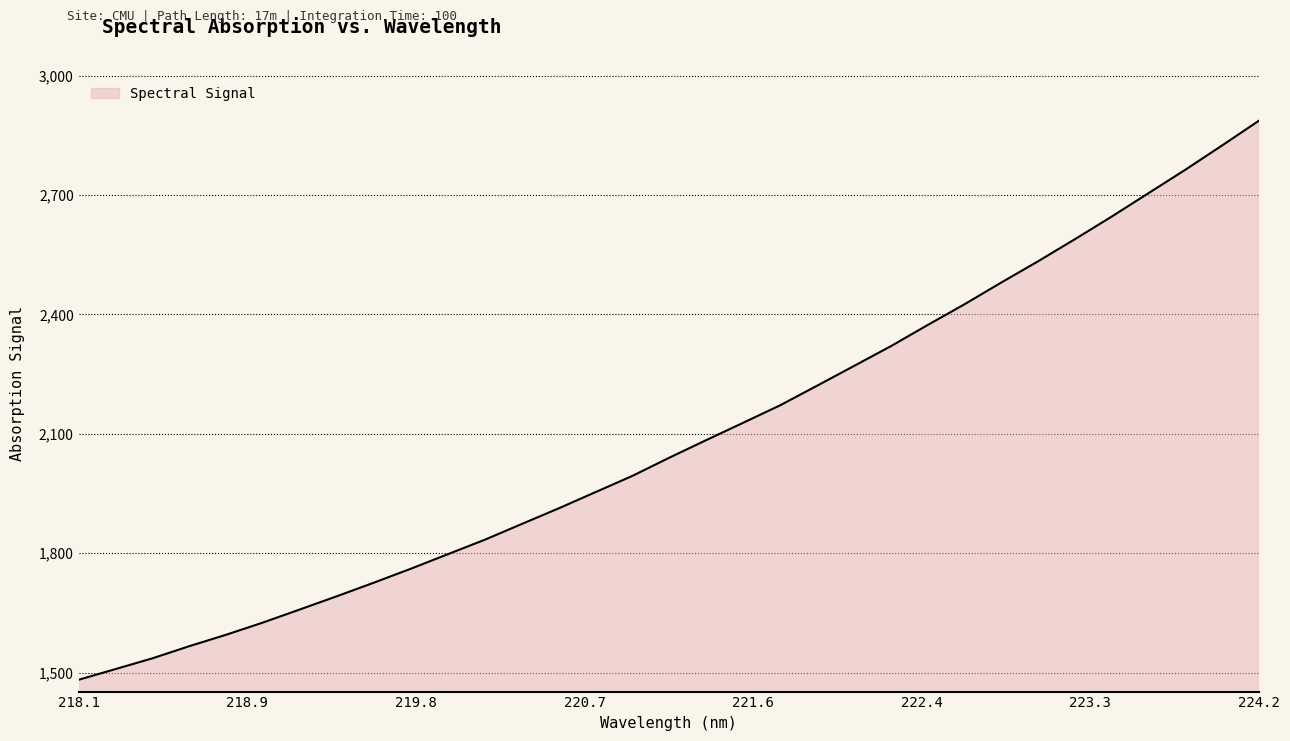

What is the difference between the maximum and minimum values?

1404.8